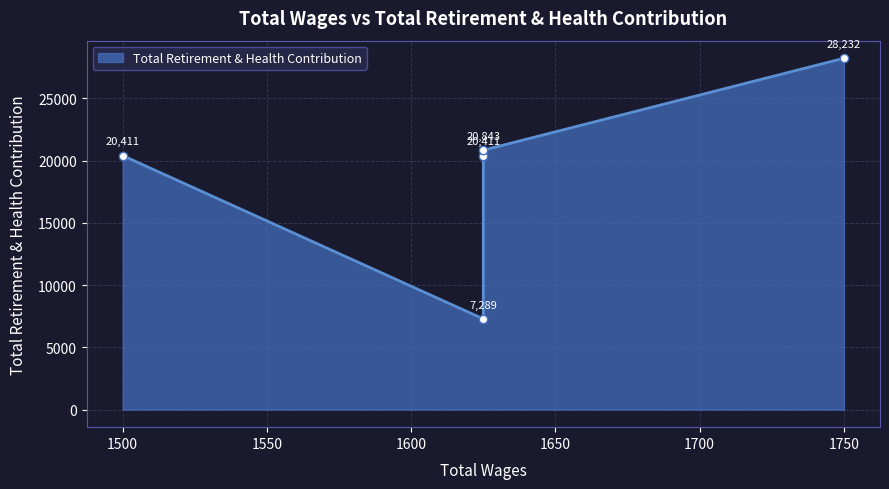

Which label corresponds to the largest value in the chart?

1750.0